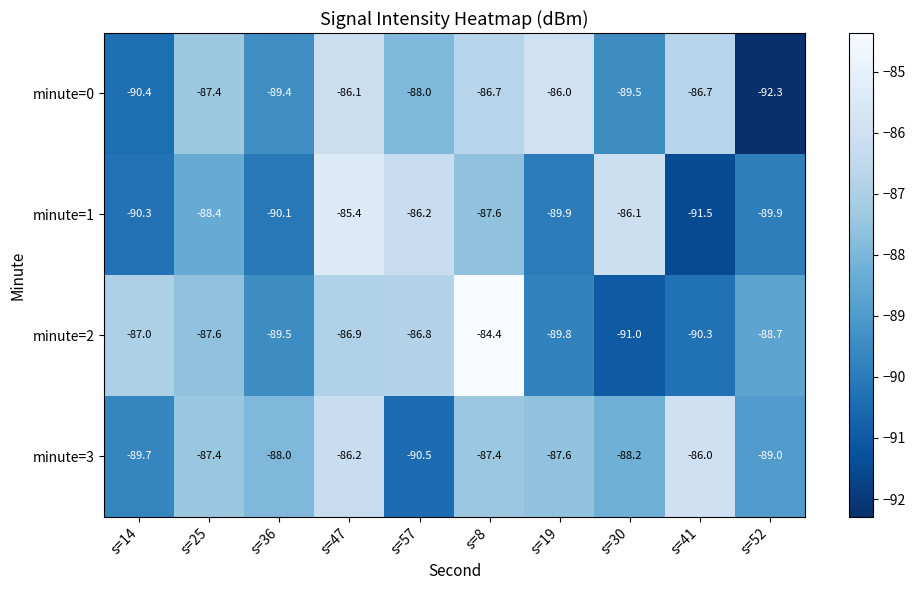

Which series has the largest range (max minus min)?

minute=2